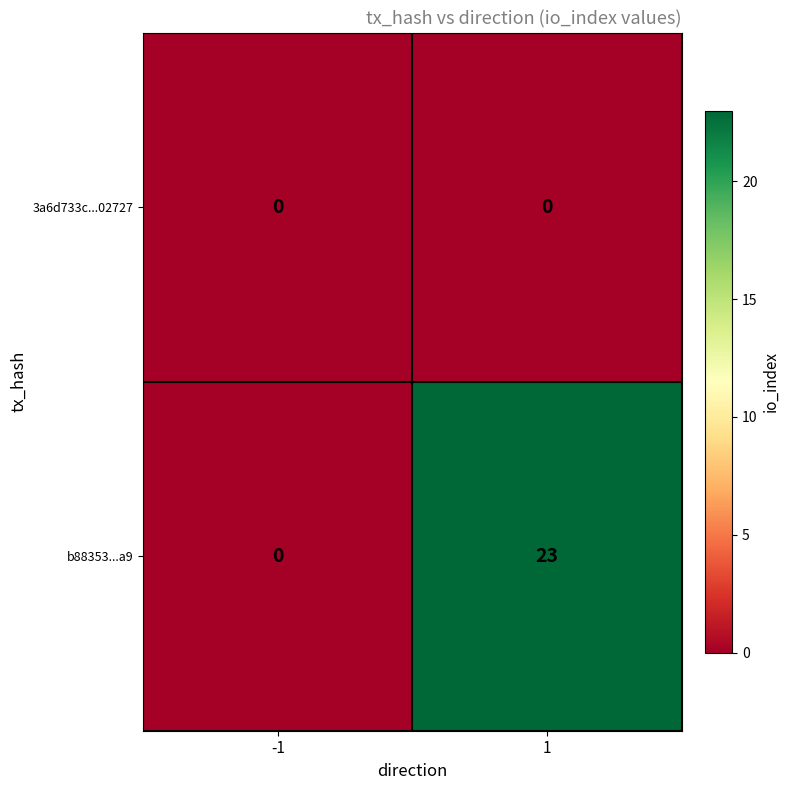

What is the total value across all series at 1?

23